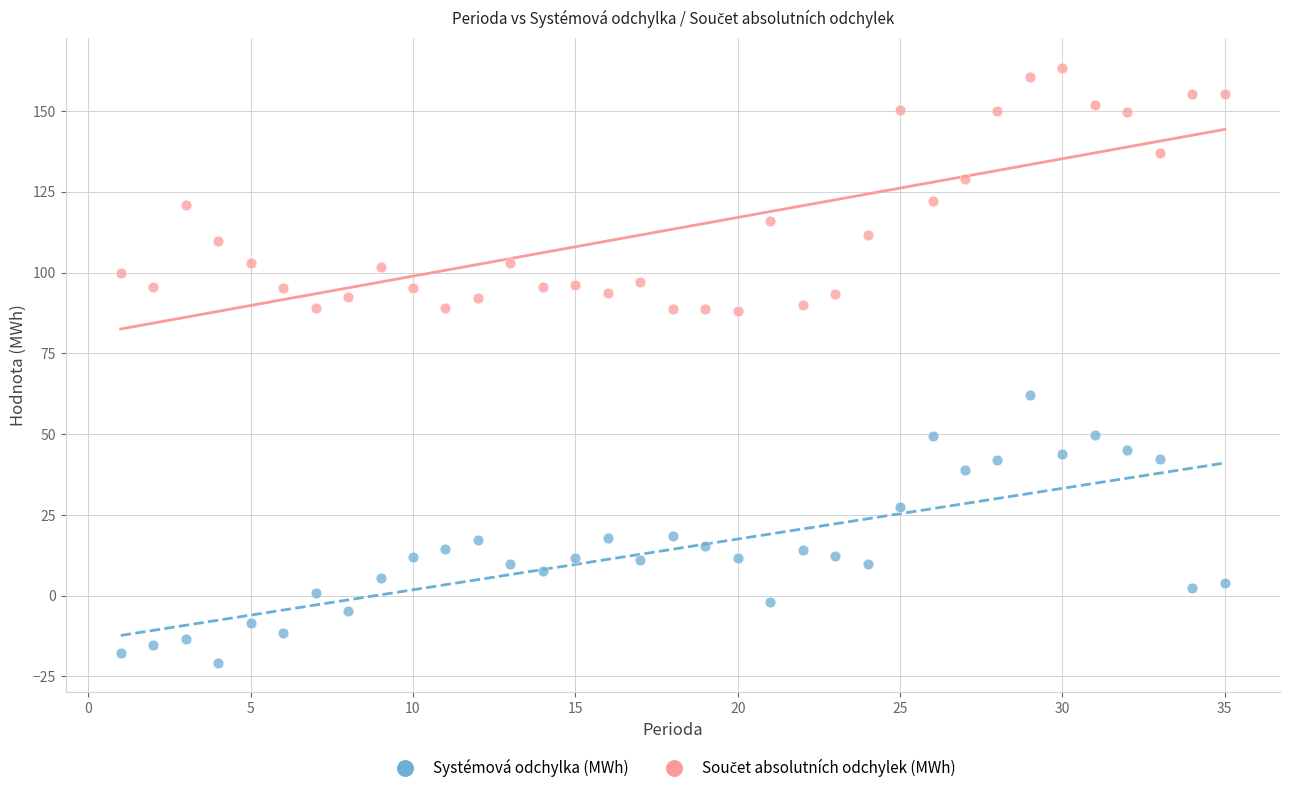

Which series has the widest spread of Y values?

Systémová odchylka (MWh)